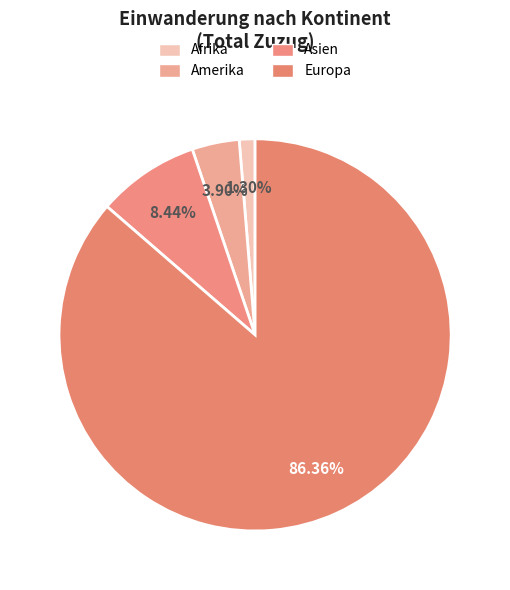

Does Asien represent more than half of the total?

No